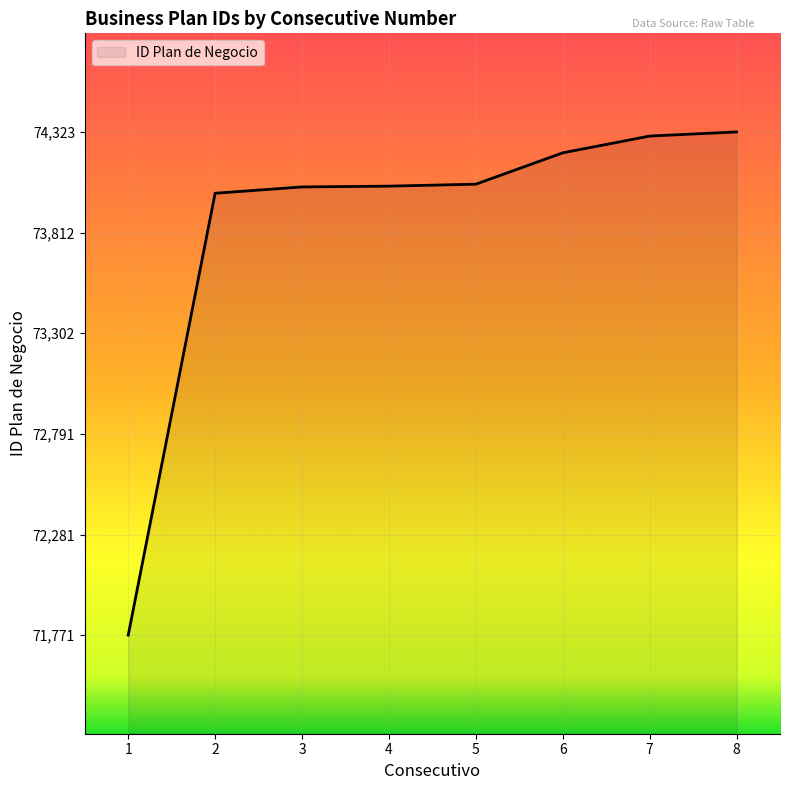

How many categories are shown in the chart?

8